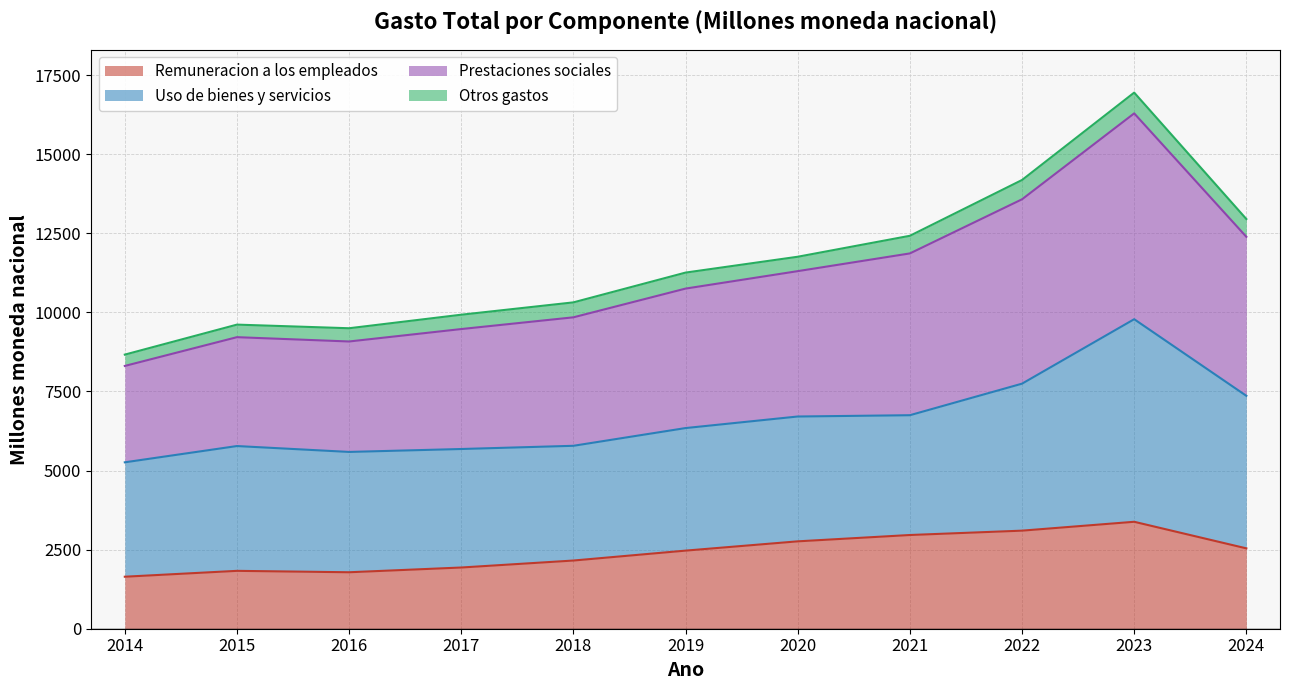

True or false: Remuneracion a los empleados and Prestaciones sociales cross at least once.

False